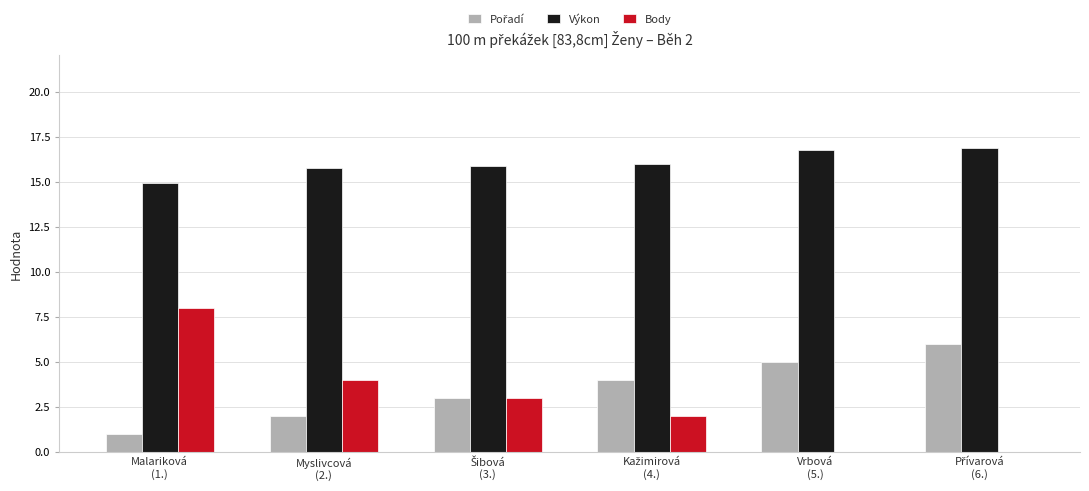

What is the greatest value displayed?

16.9